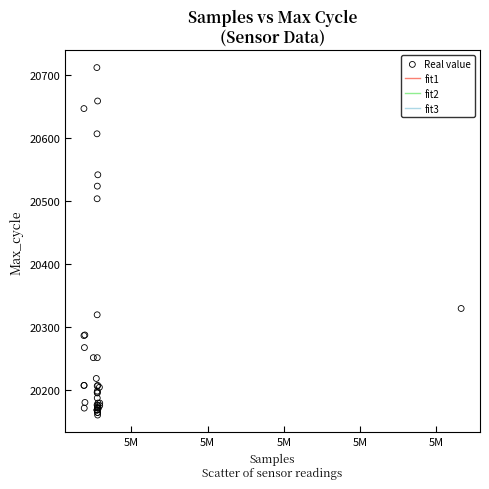

What Y value in the scatter plot is closest to 20436?

20504